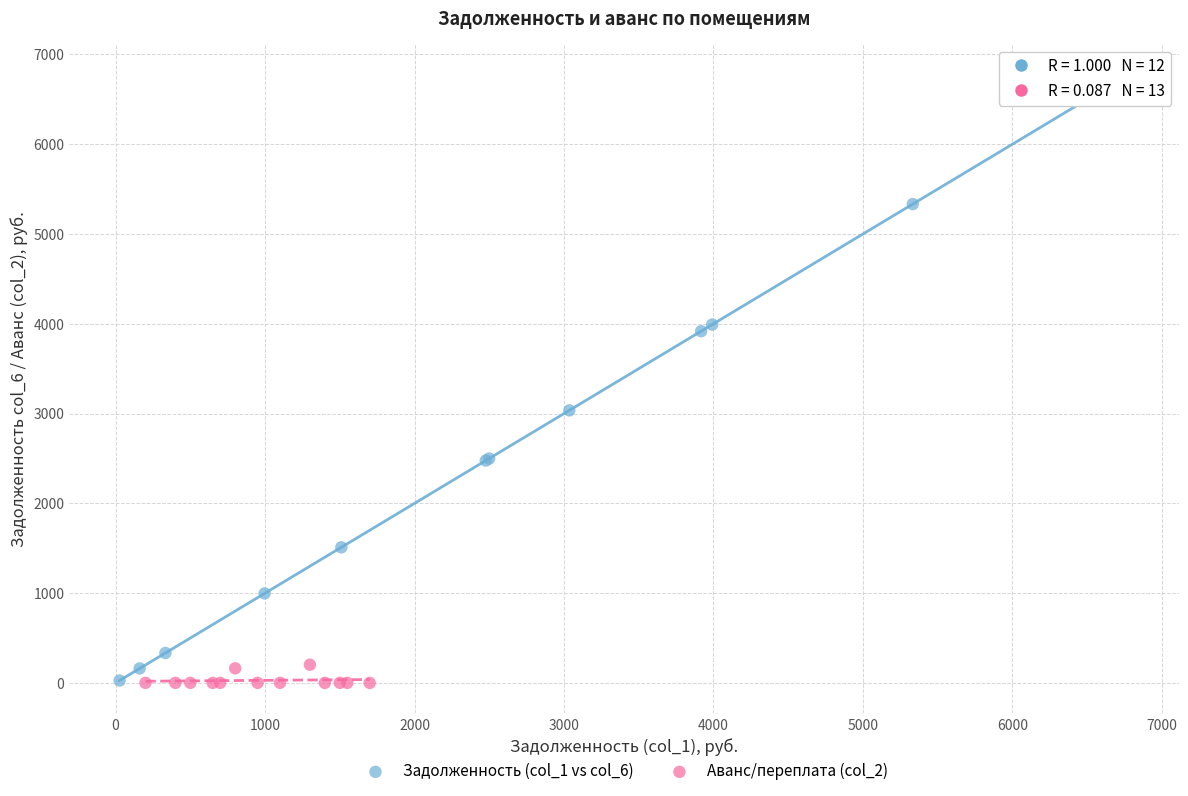

Which series contains the highest Y value?

Задолженность (col_1 vs col_6)